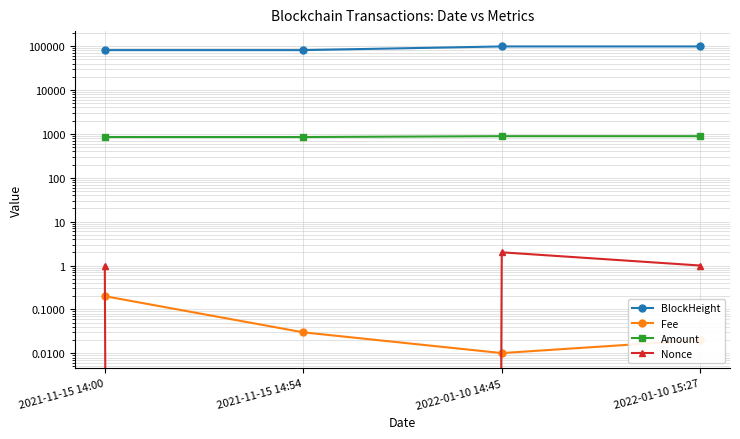

True or false: Fee and Amount intersect in this chart.

False